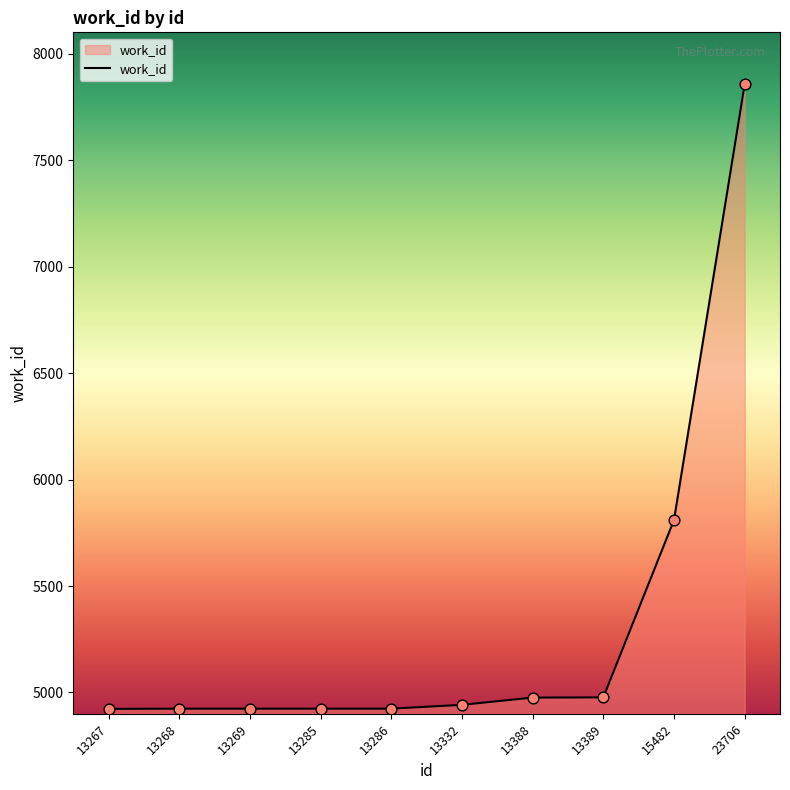

Which has a higher value, 13268 or 23706?

23706